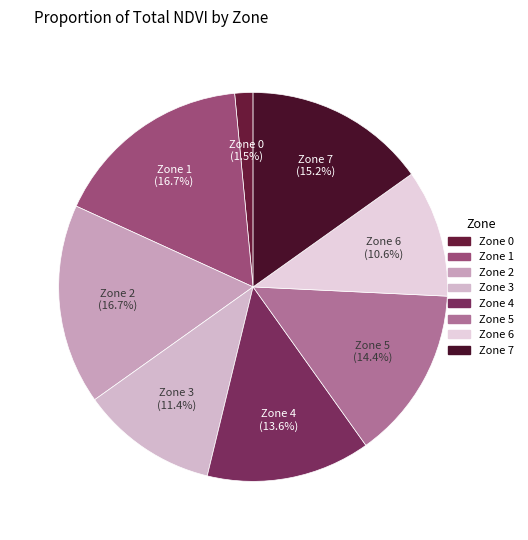

Between Zone 6 and Zone 3, which is larger?

Zone 3